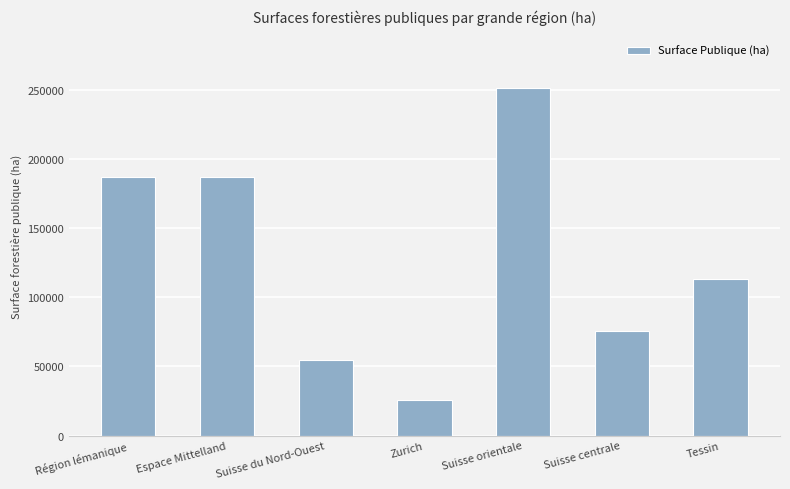

Which has a higher value, Région lémanique or Suisse du Nord-Ouest?

Région lémanique